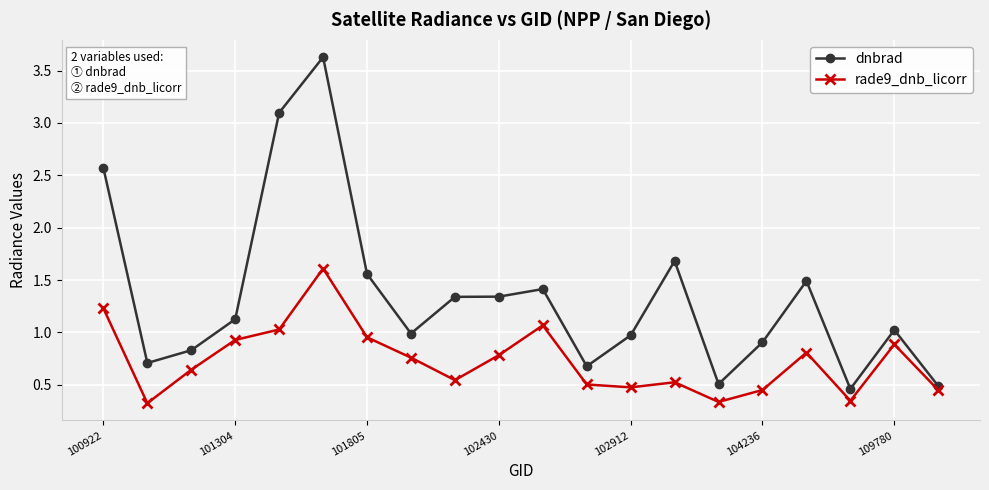

Does the chart have visible grid lines?

Yes